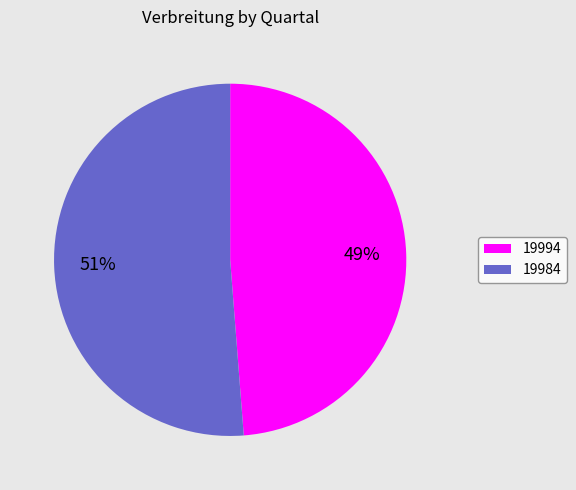

Between 19994 and 19984, which is larger?

19984